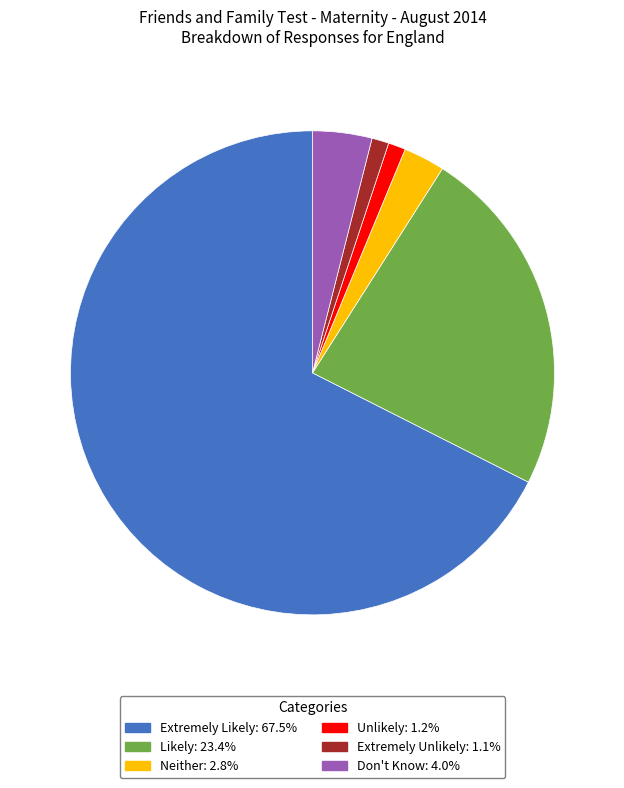

Is there a majority slice in this chart?

Yes